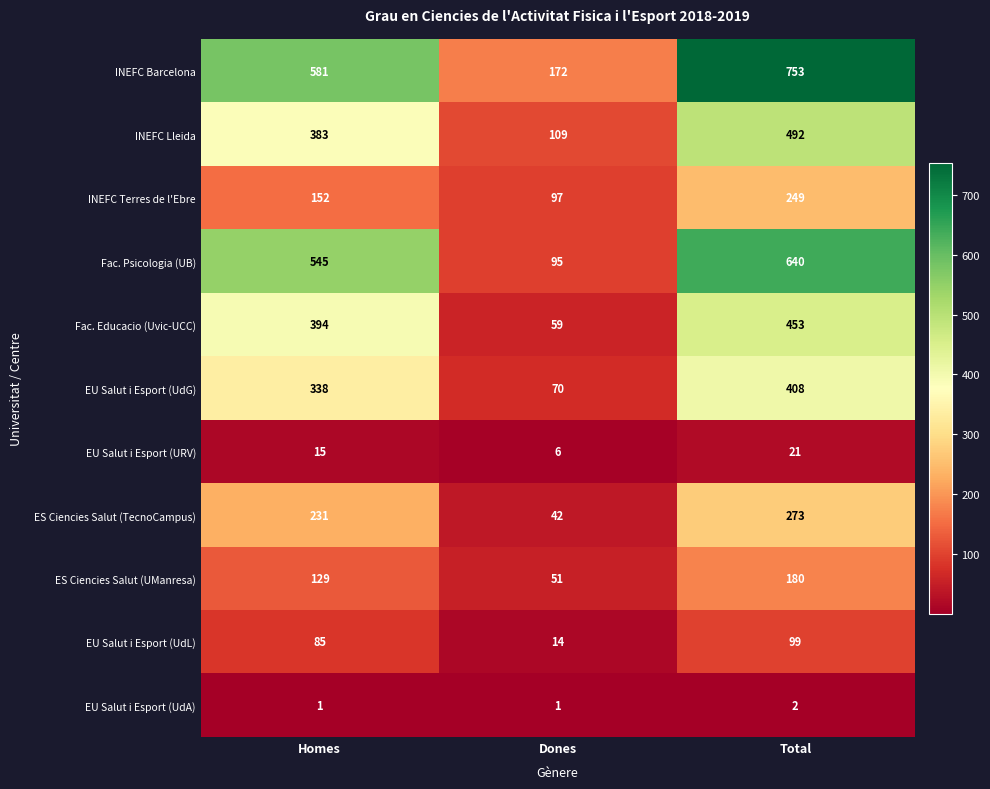

Which series has the largest total across all categories?

INEFC Barcelona